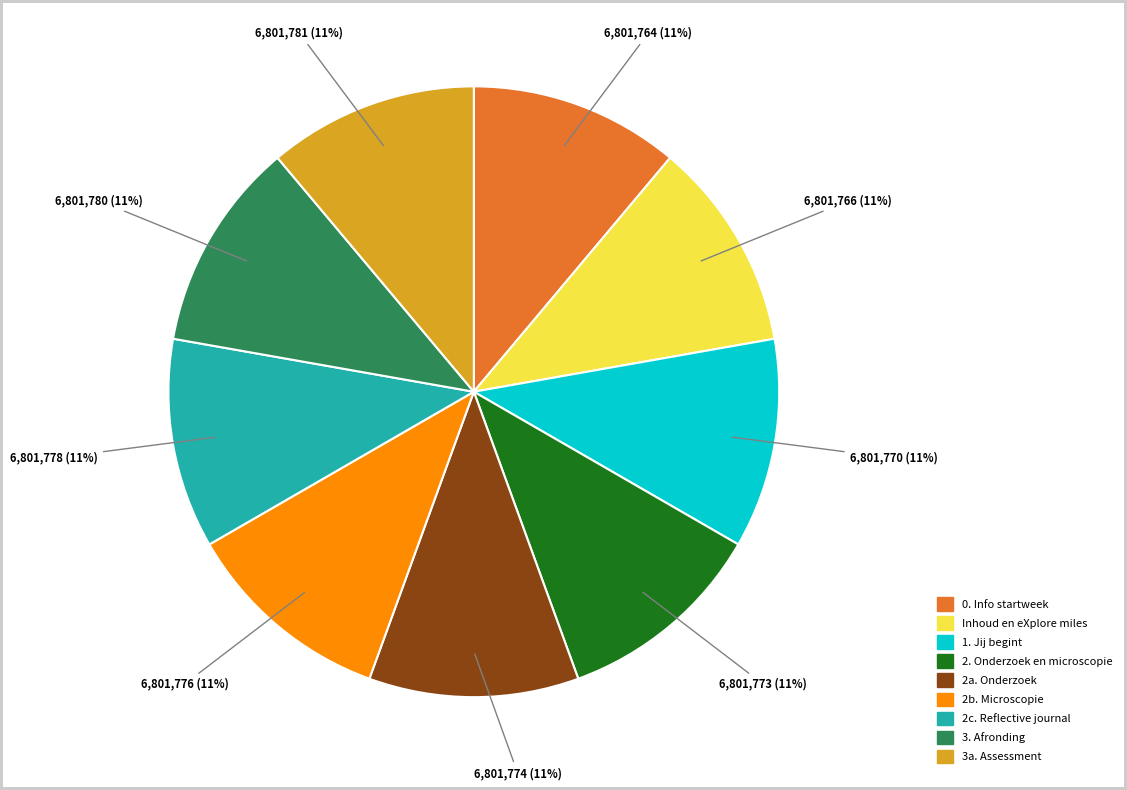

To the nearest percent, what is the average slice percentage?

11%